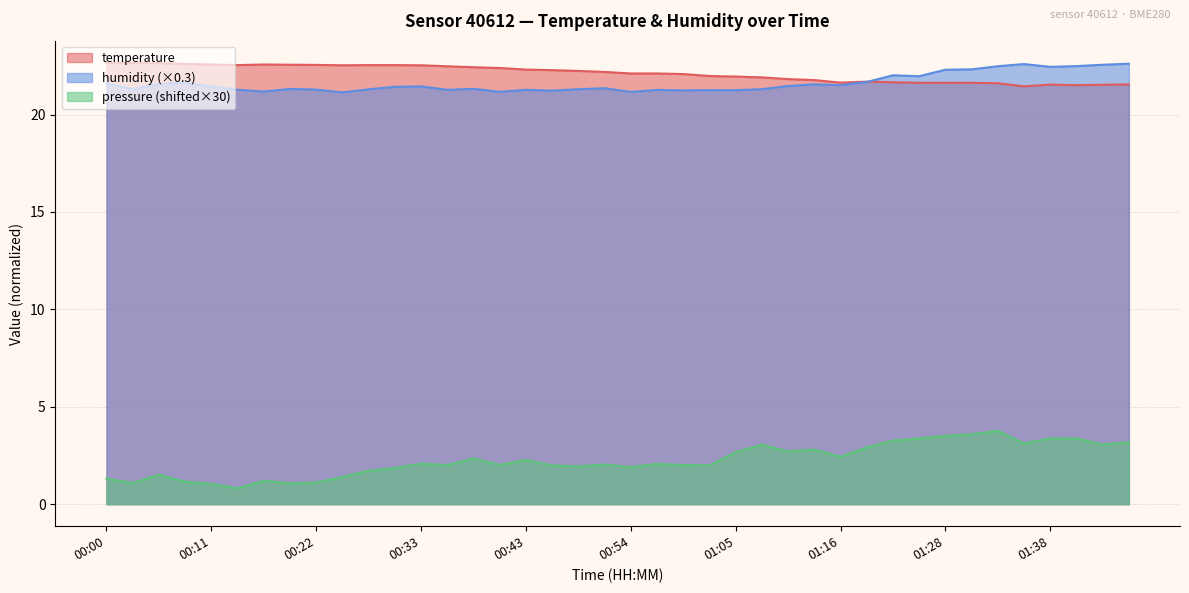

How many lines are shown in the chart?

3